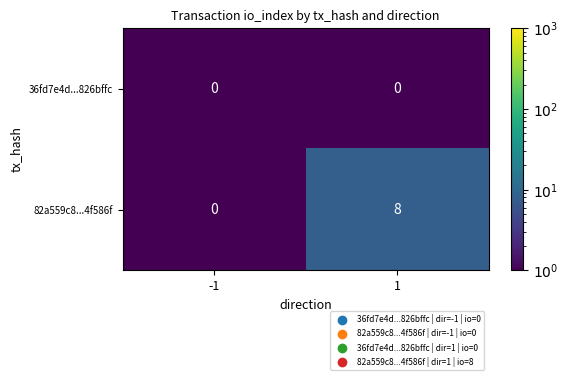

Reading left to right, what are all the values shown in this chart?

36fd7e4d...826bffc: 0	0
82a559c8...4f586f: 0	8